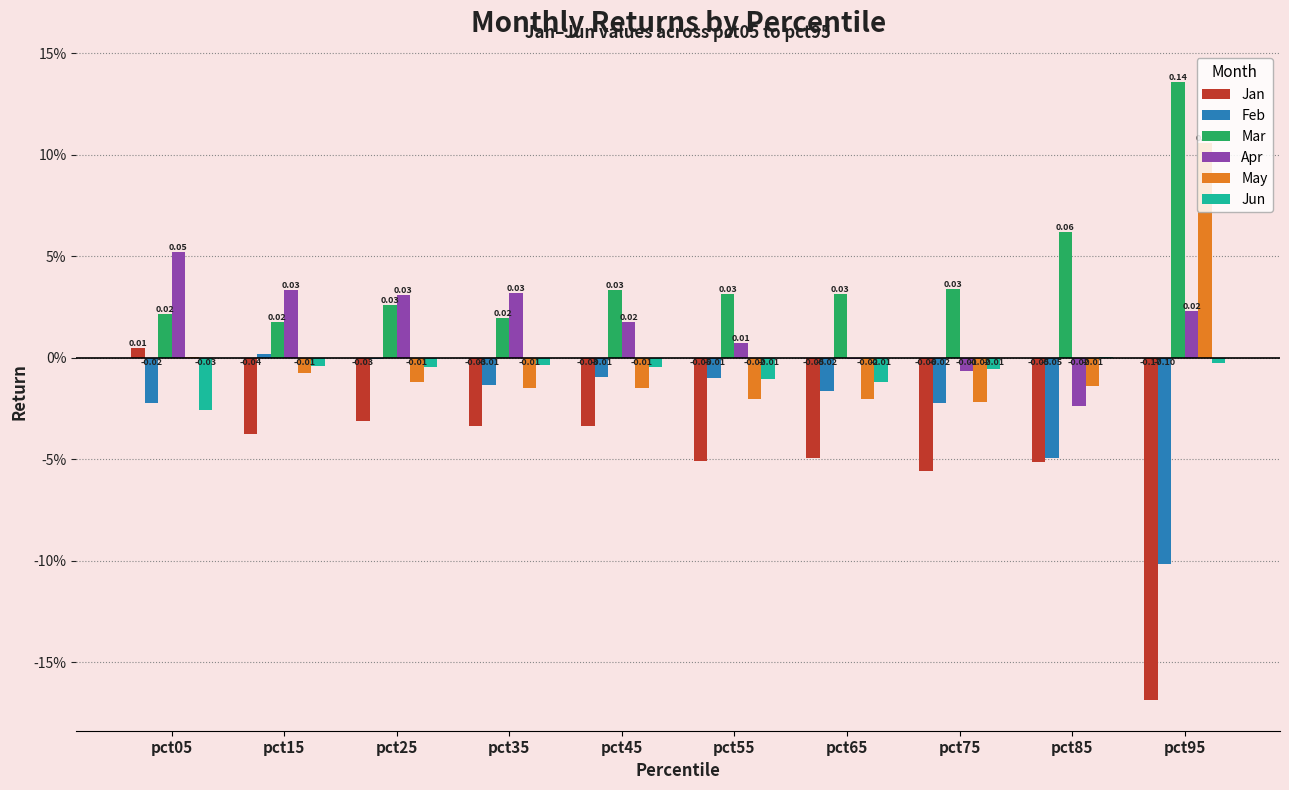

Reading left to right, list all the values displayed in this chart.

Jan: 0.0	-0.0	-0.0	-0.0	-0.0	-0.1	-0.0	-0.1	-0.1	-0.2
Feb: -0.0	0.0	-0.0	-0.0	-0.0	-0.0	-0.0	-0.0	-0.0	-0.1
Mar: 0.0	0.0	0.0	0.0	0.0	0.0	0.0	0.0	0.1	0.1
Apr: 0.1	0.0	0.0	0.0	0.0	0.0	-0.0	-0.0	-0.0	0.0
May: 0.0	-0.0	-0.0	-0.0	-0.0	-0.0	-0.0	-0.0	-0.0	0.1
Jun: -0.0	-0.0	-0.0	-0.0	-0.0	-0.0	-0.0	-0.0	0.0	-0.0